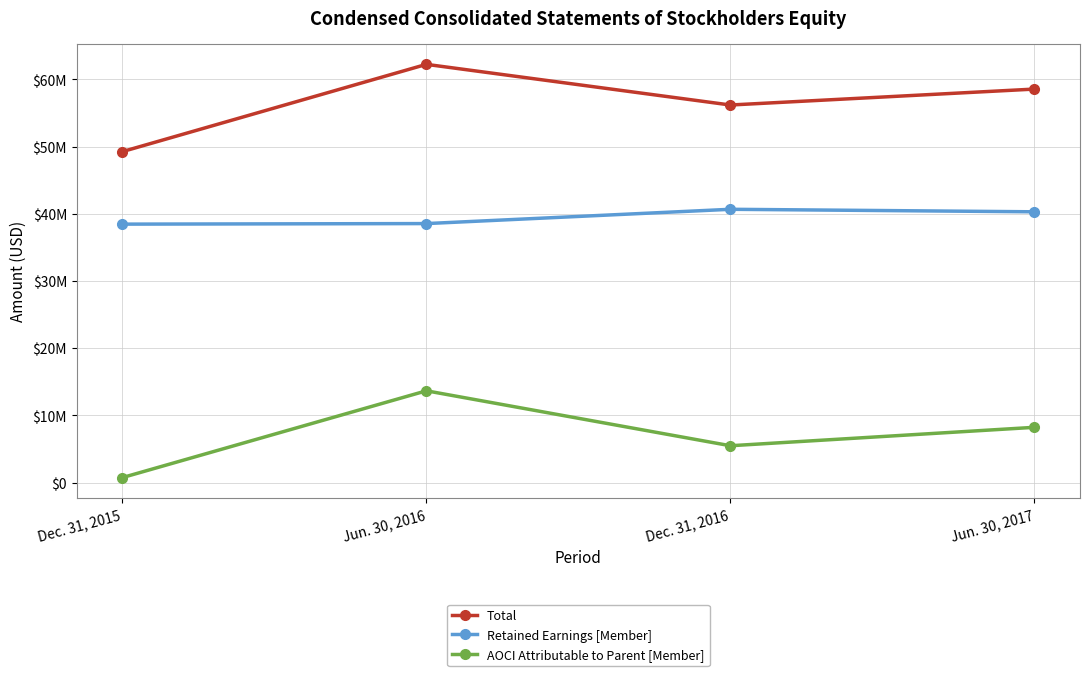

Does the chart have visible grid lines?

Yes